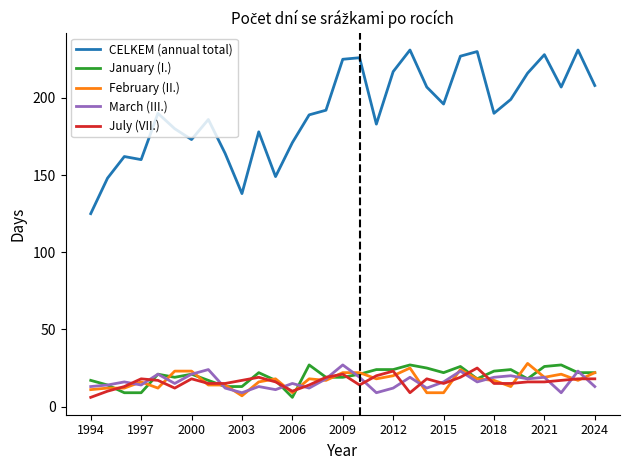

What is the difference between the maximum and minimum values in the January (I.) series?

21